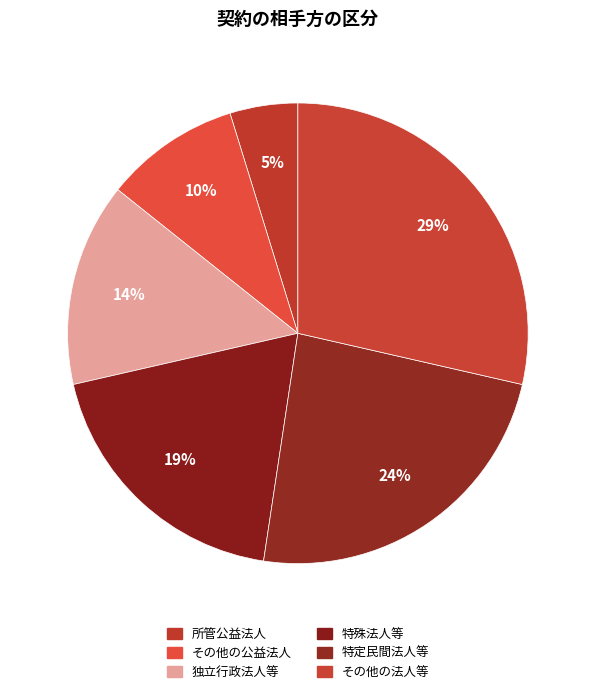

Does any single category account for the majority?

No